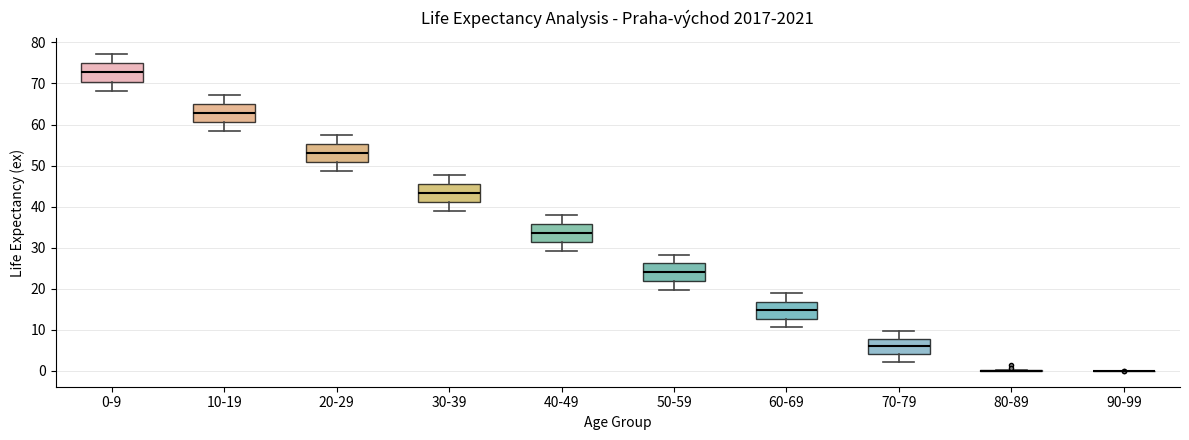

Where is the upper edge of the box for 50-59 on the y-axis? The values are not printed on the chart, so give them approximately, as read against the axis.

26